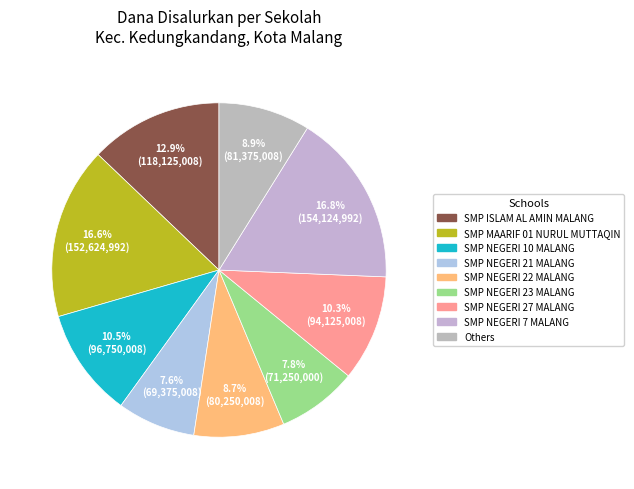

To the nearest percent, what is the difference between the largest and smallest slice percentages?

9%